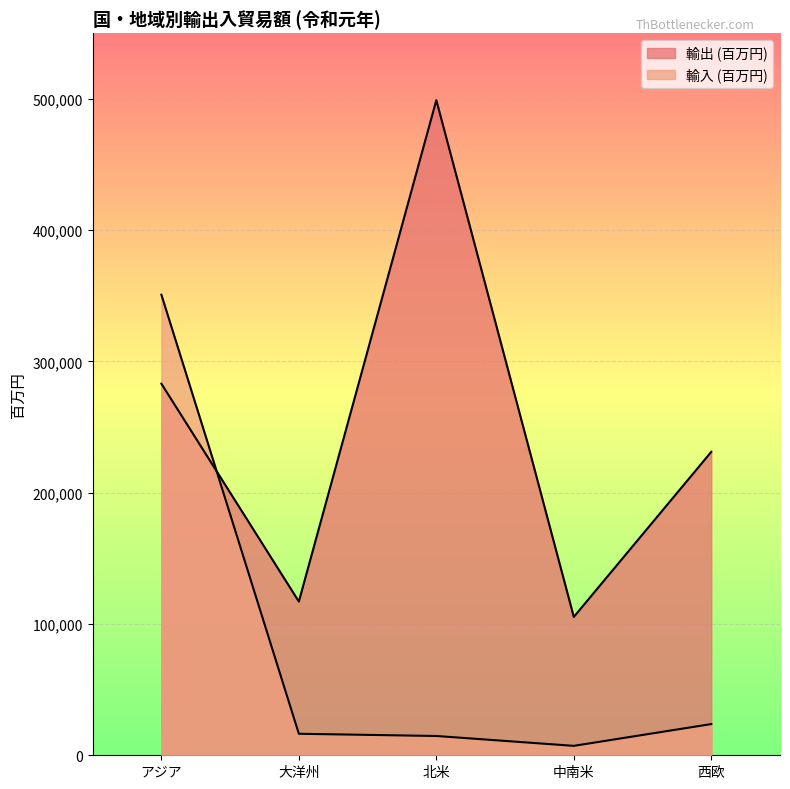

Where is 輸入 (百万円) nearest to the value 178980?

西欧